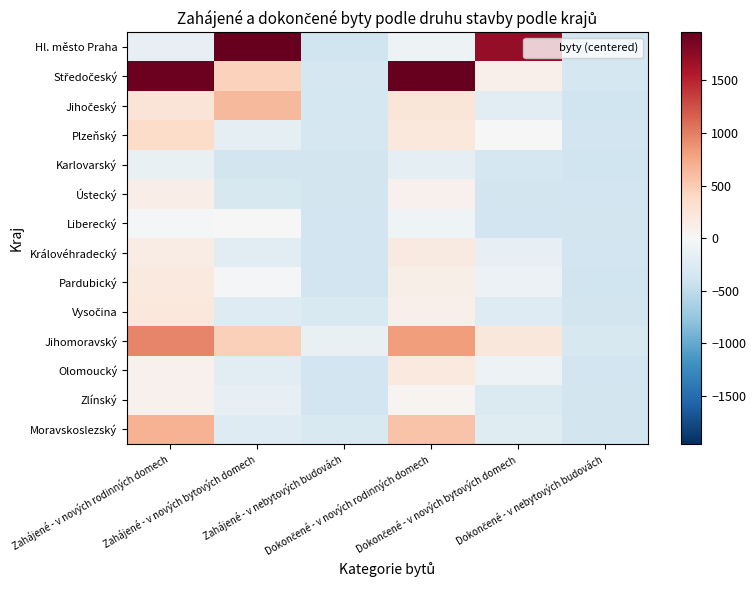

Which label corresponds to the largest value in the chart?

Zahájené - v nových bytových domech